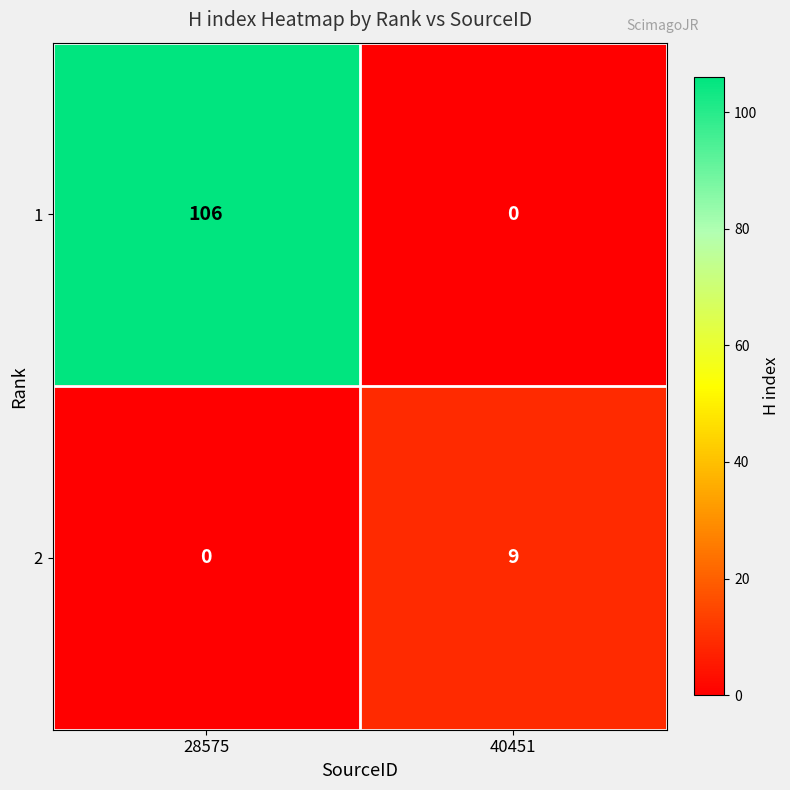

Which series has the largest total across all categories?

1